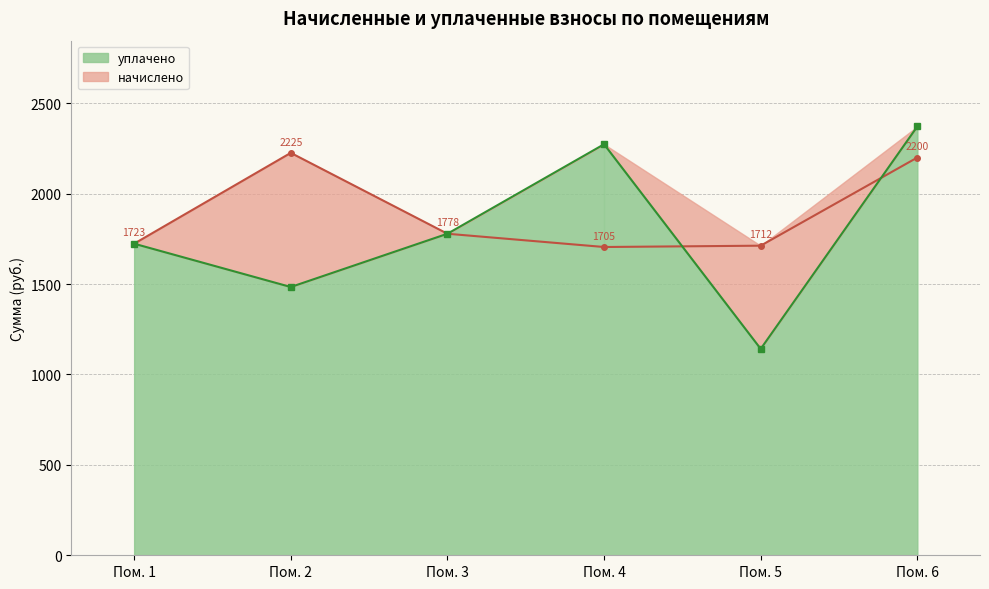

Which category has the highest value in the уплачено series?

Пом. 6